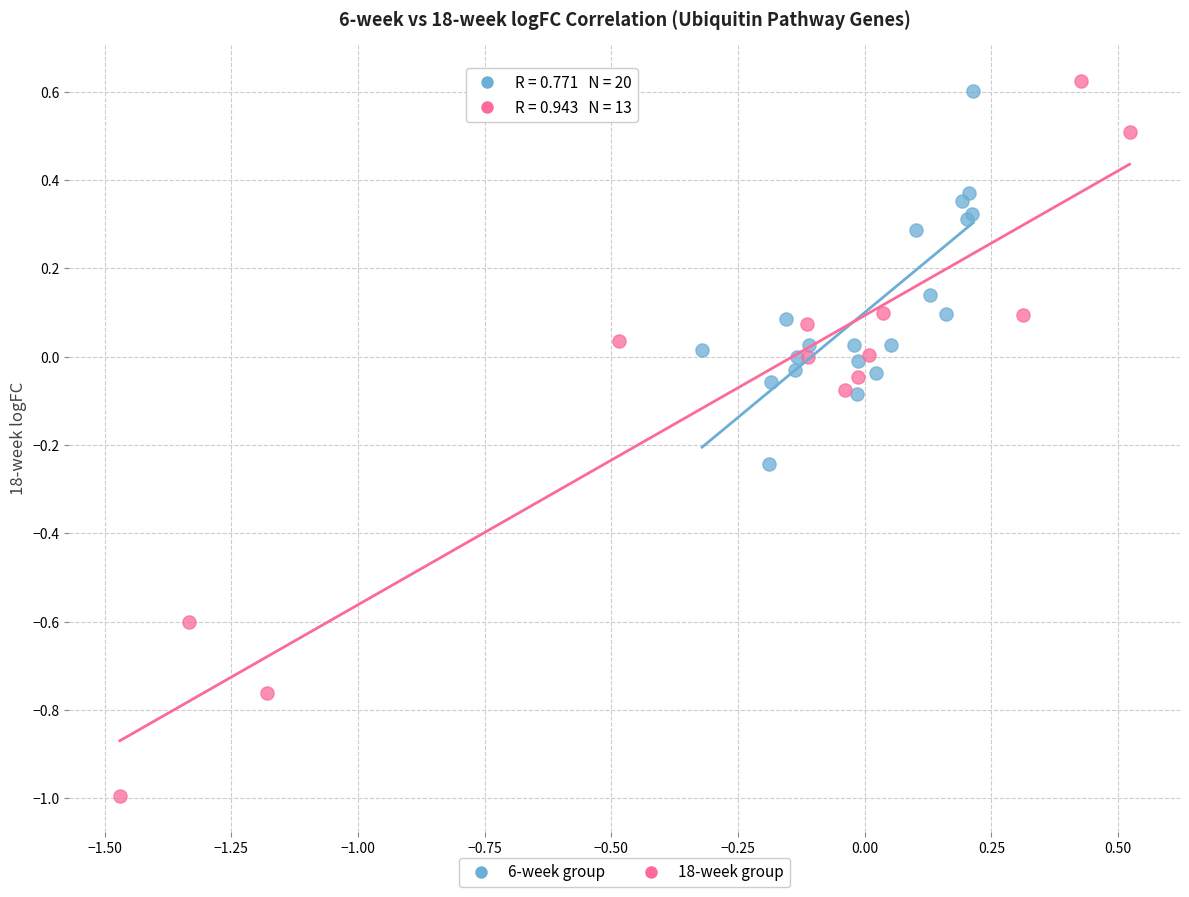

Which series has the largest Y range (max minus min)?

18-week group